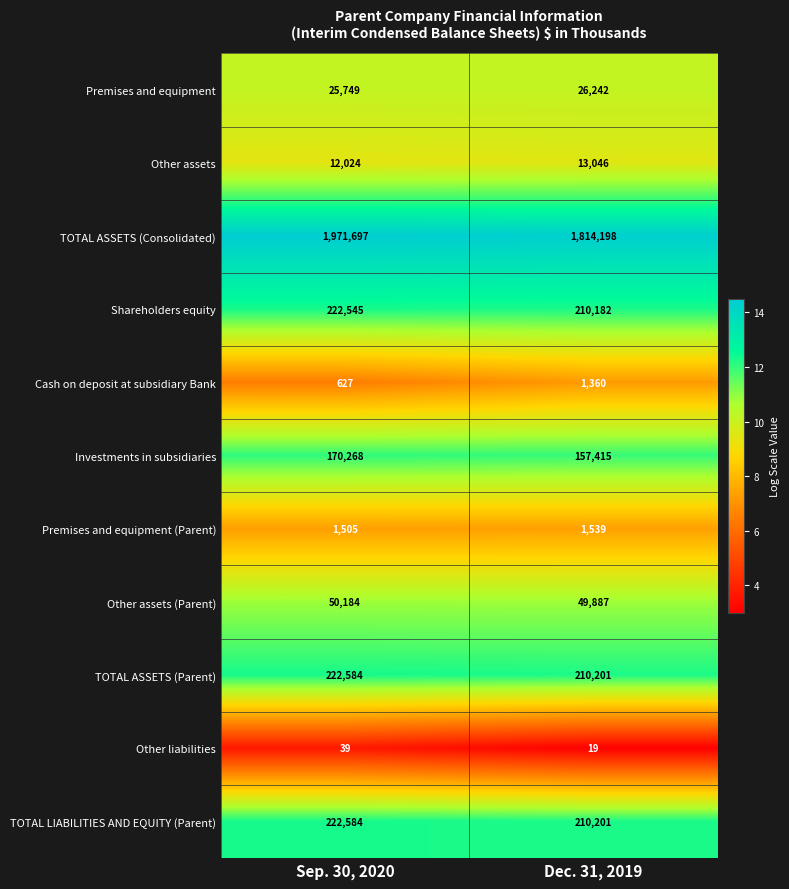

Which series has the widest spread of values?

TOTAL ASSETS (Consolidated)